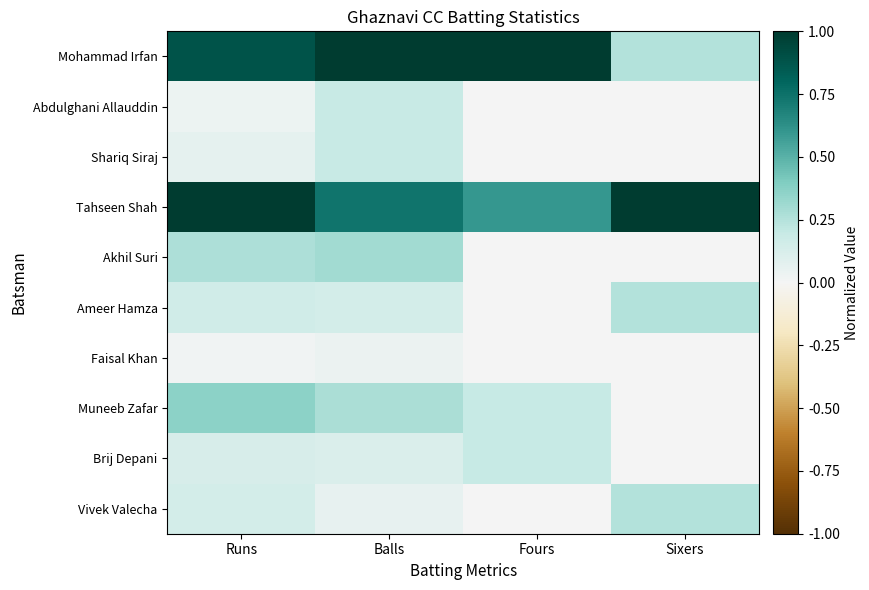

What is the difference between the highest and lowest values at Fours?

1.0